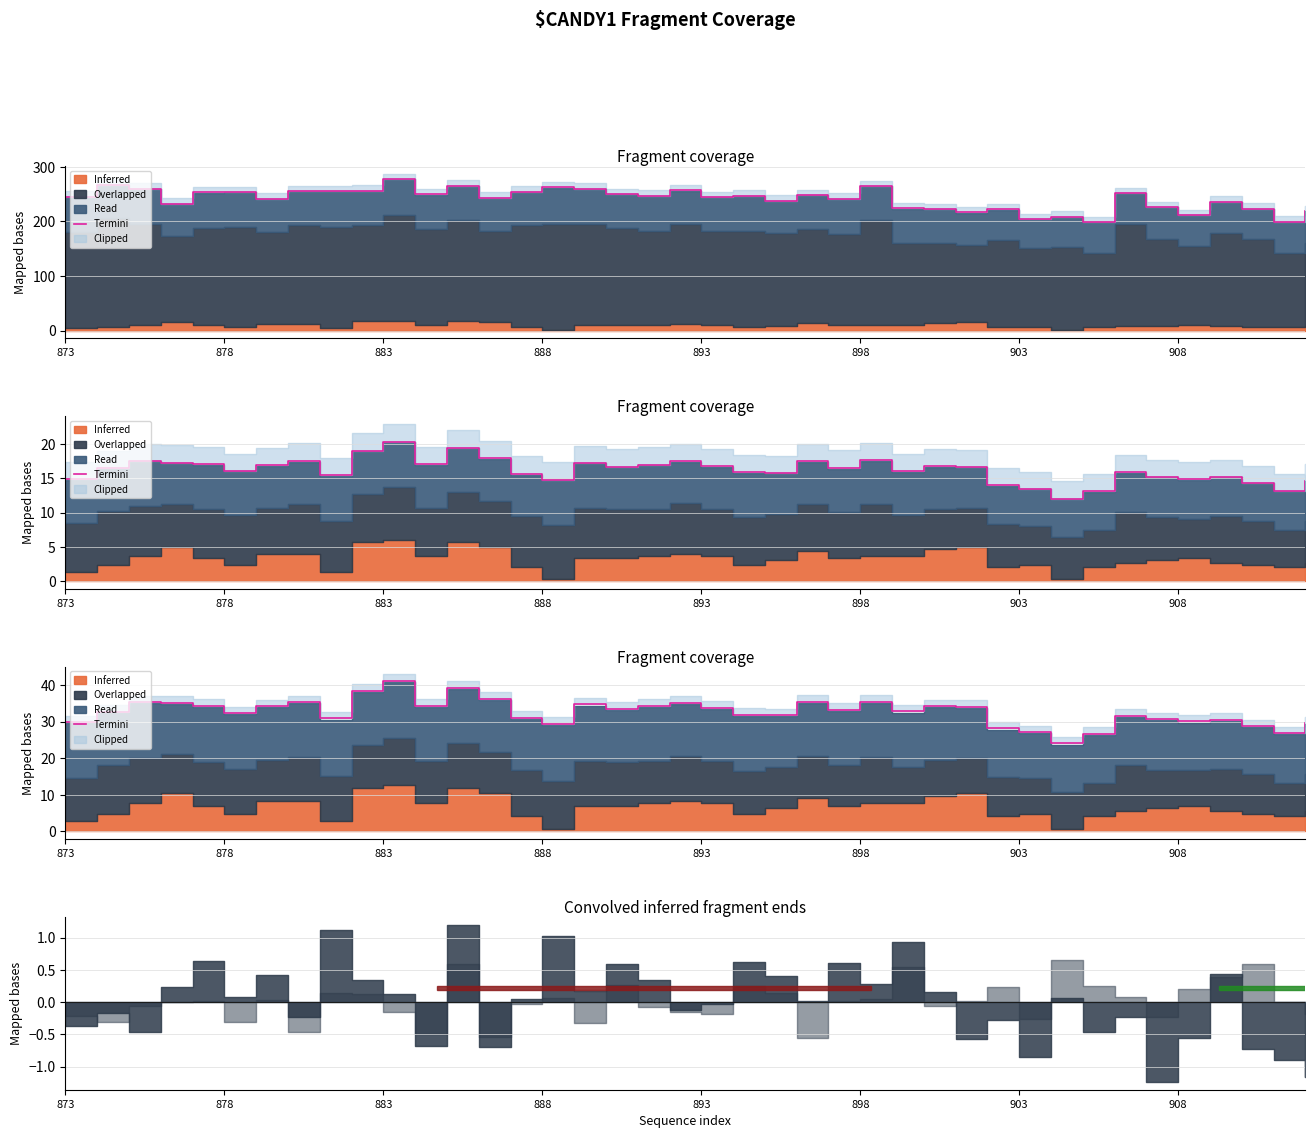

What is the average value?

32.6